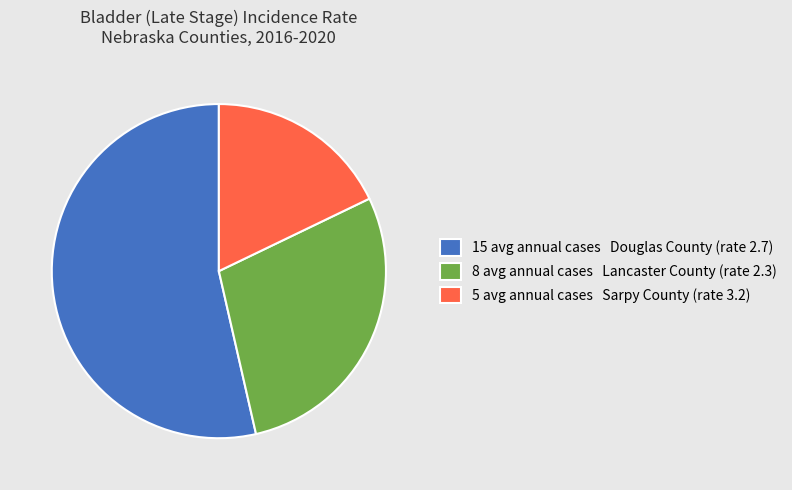

Between 8 avg annual cases Lancaster County (rate 2.3) and 5 avg annual cases Sarpy County (rate 3.2), which is larger?

8 avg annual cases Lancaster County (rate 2.3)